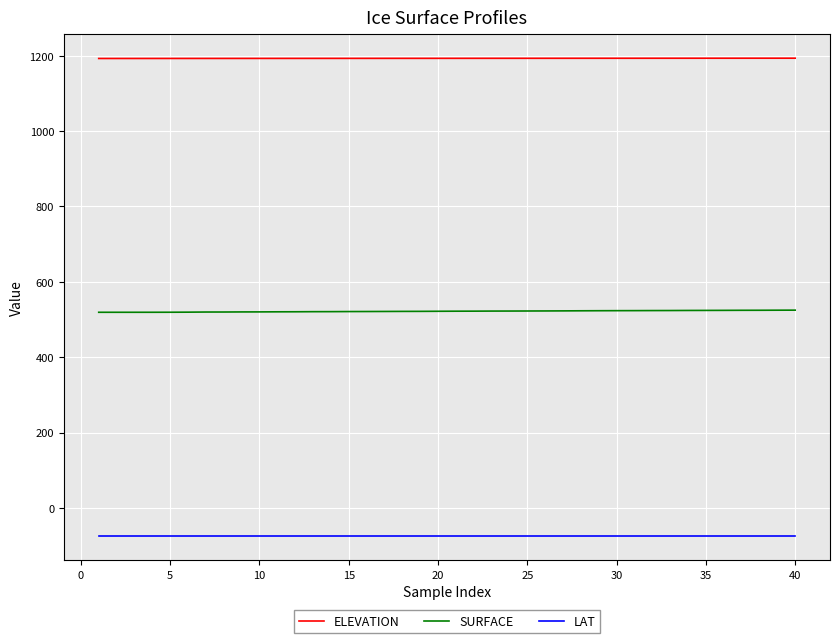

Which series has the largest total across all categories?

ELEVATION